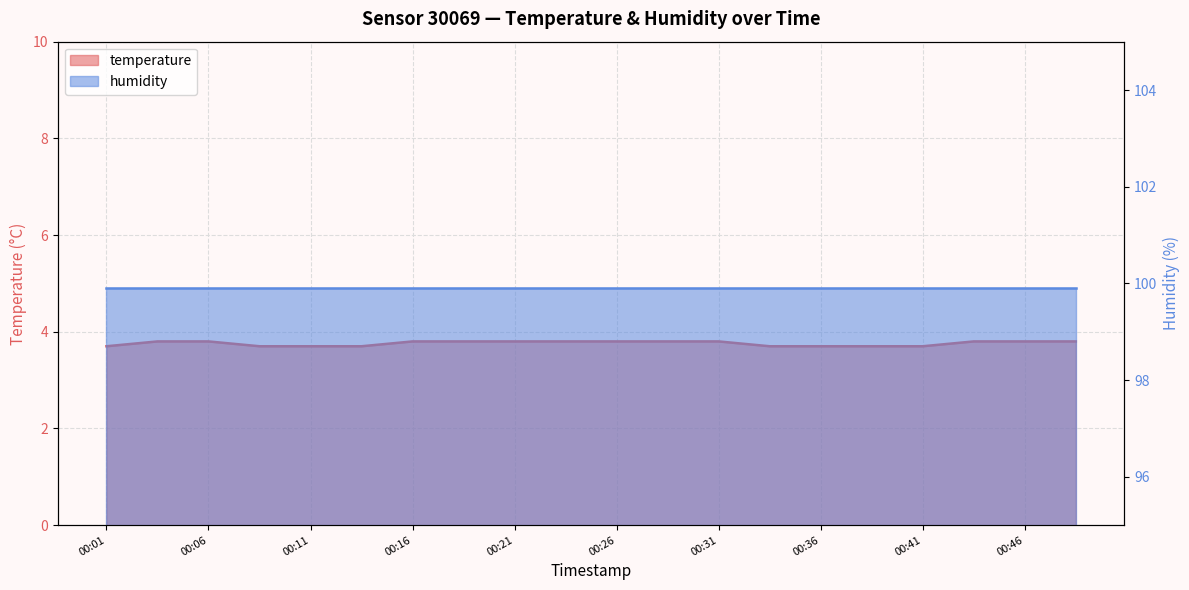

What is the average value?

3.8